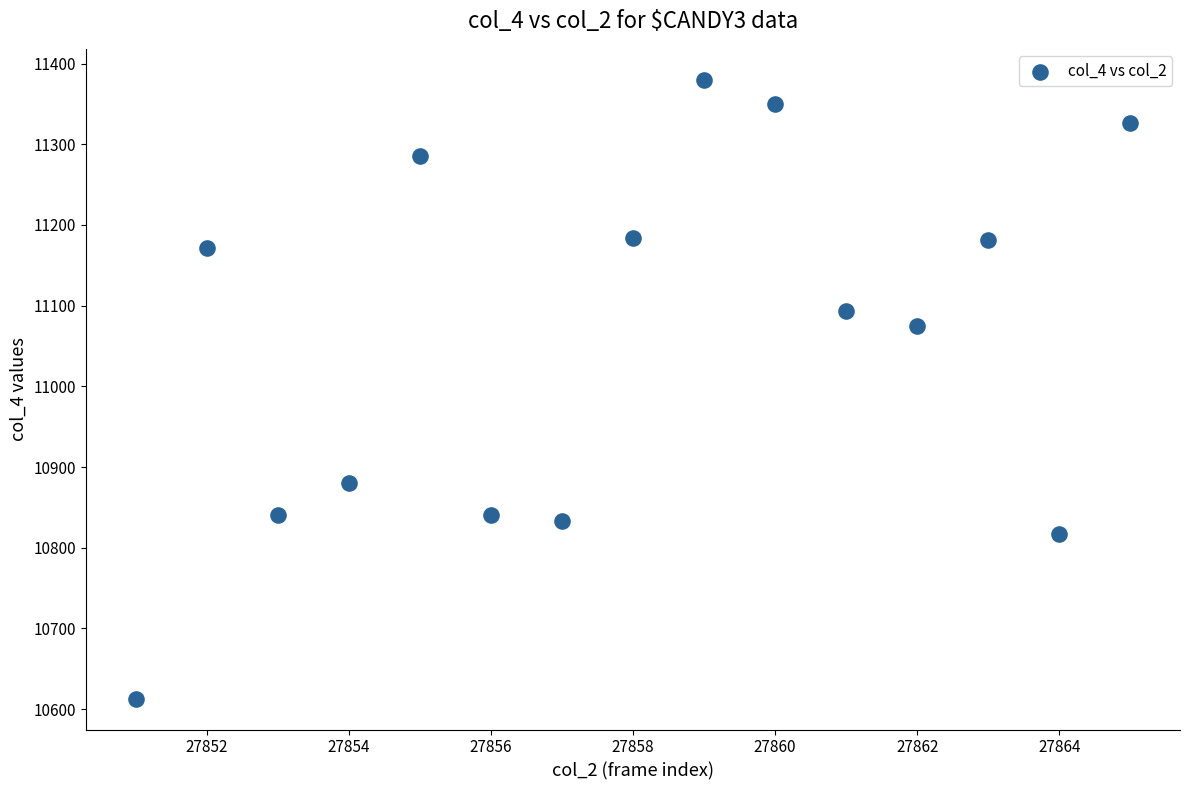

What is the range of X values (max minus min)?

14